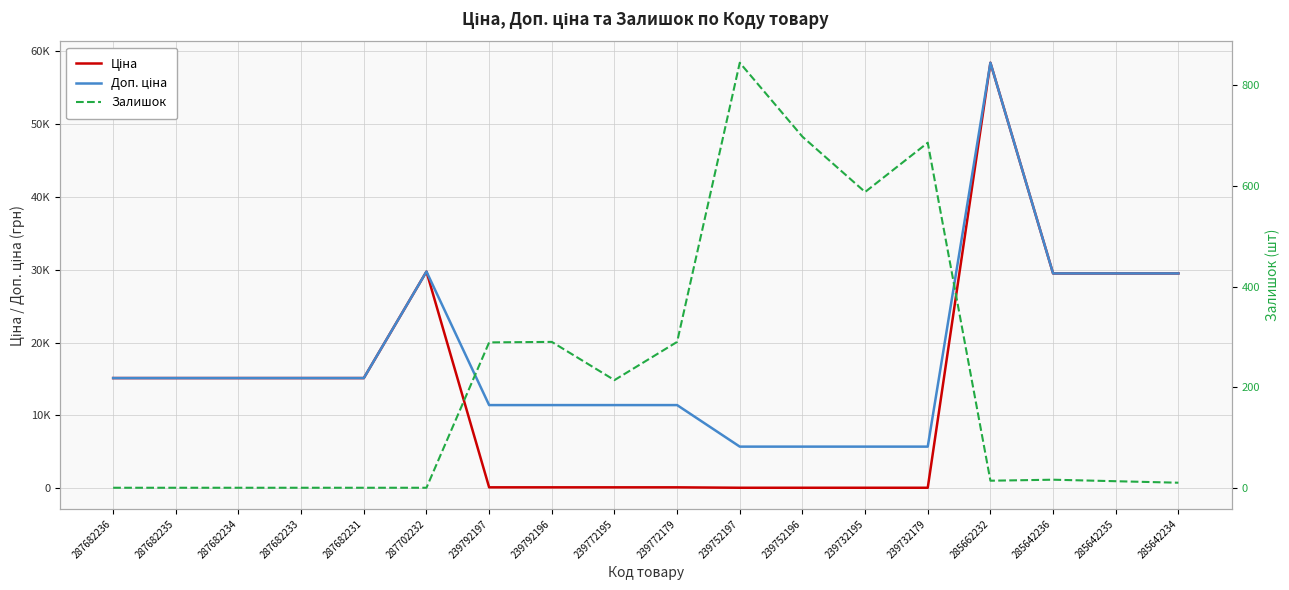

What is the sum of the Доп. ціна values at 239752197 and 239752196?

11410.0